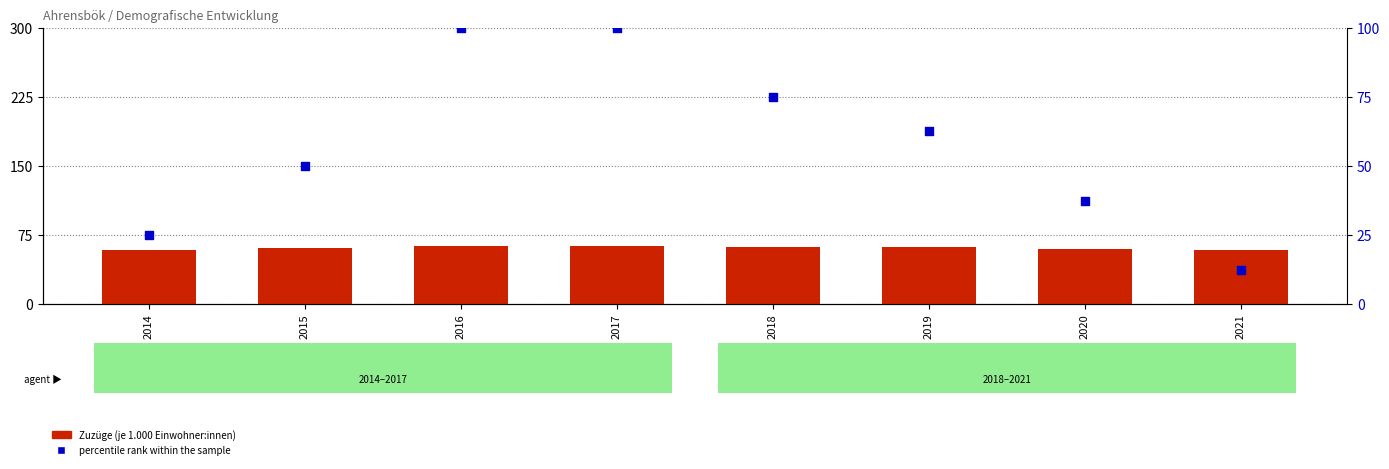

What is the total value across all series at 2014?

84.0